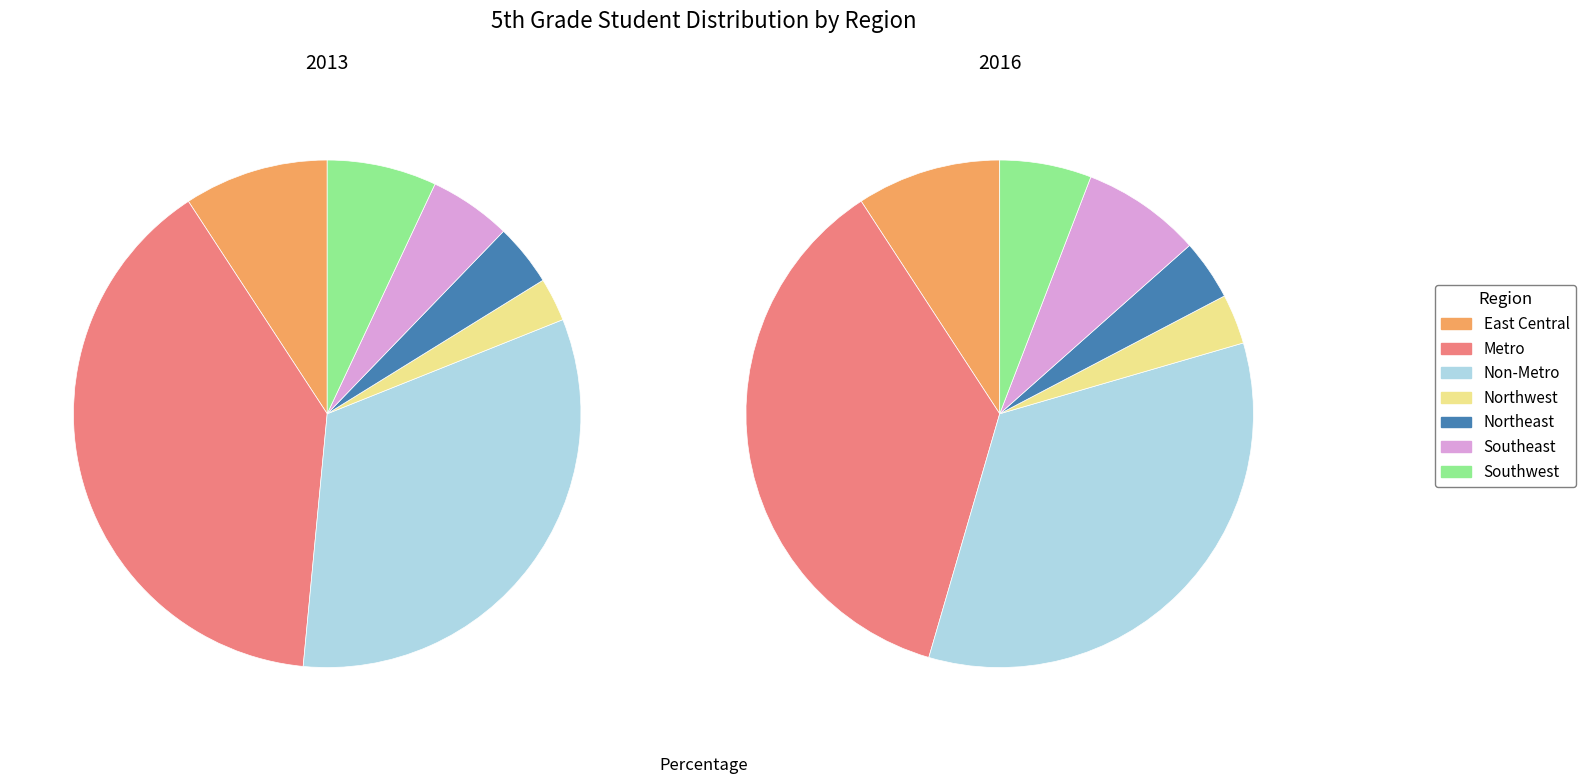

To the nearest percent, what is the combined percentage of Southeast and Northeast?

9%